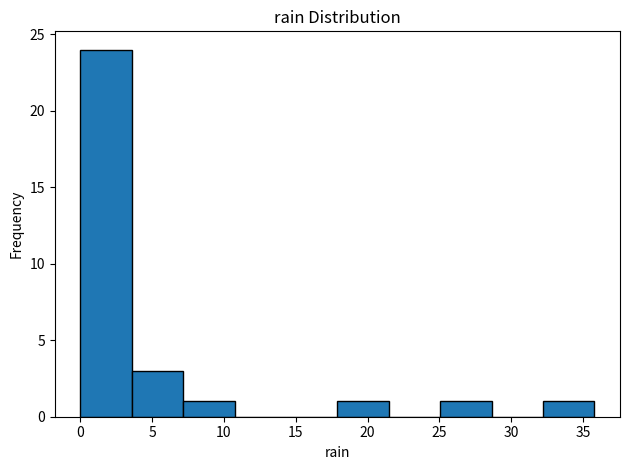

Reading left to right, transcribe this chart: for each bar, give the range it covers on the x-axis and its height. Neither the bar edges nor the heights are printed on the chart, so give them approximately, as read against the axes.

0.0 to 3.5: 24
3.5 to 7.0: 3
7.0 to 10.5: 1
10.5 to 14.5: 0
14.5 to 18.0: 0
18.0 to 21.5: 1
21.5 to 25.0: 0
25.0 to 28.5: 1
28.5 to 32.0: 0
32.0 to 36.0: 1